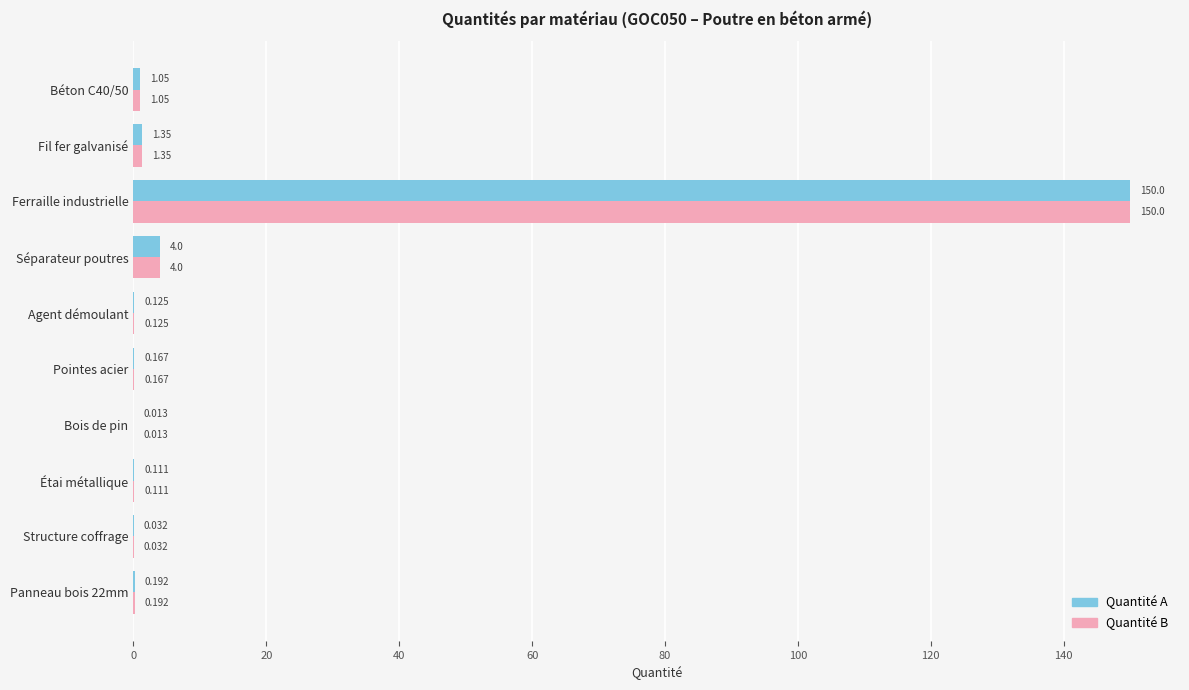

At which category is the sum across all series the highest?

Ferraille industrielle